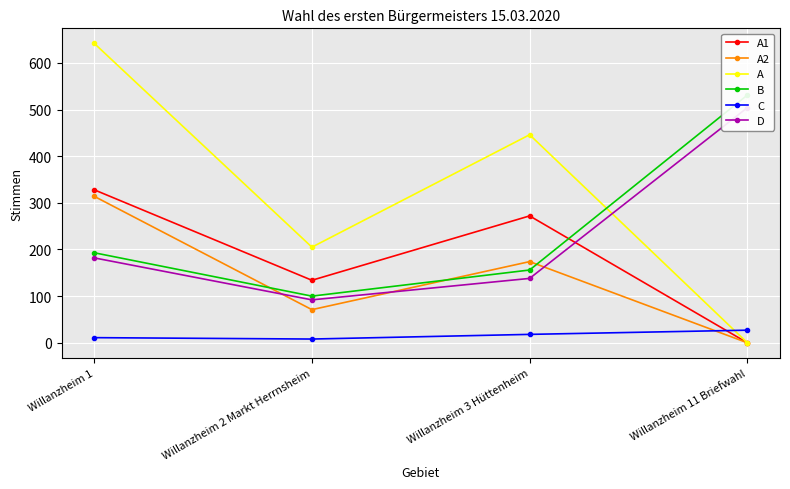

Which category has the lowest value in the D series?

Willanzheim 2 Markt Herrnsheim